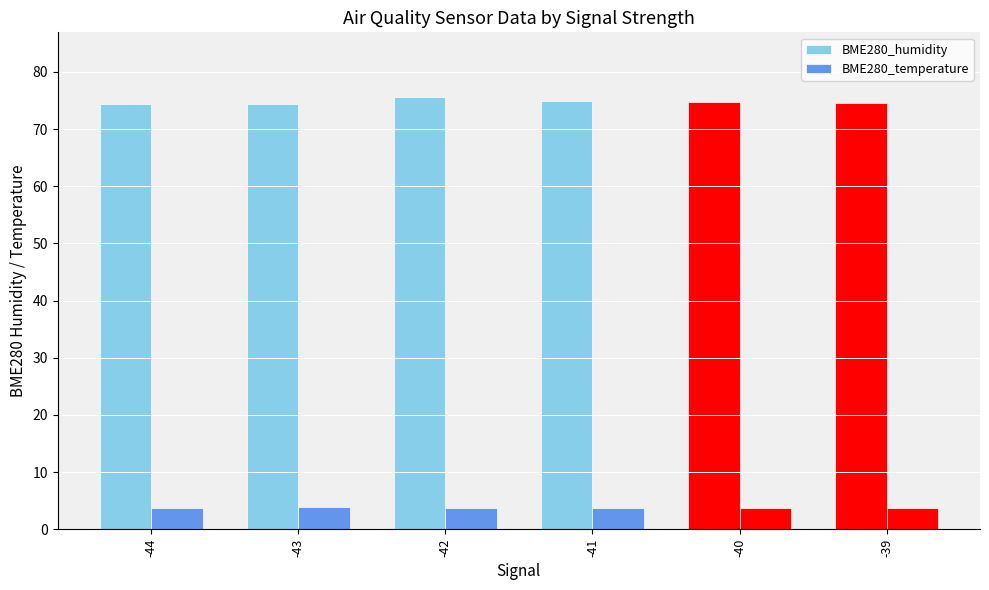

Is the value of BME280_humidity at -43 greater than the value of BME280_temperature at -42?

Yes